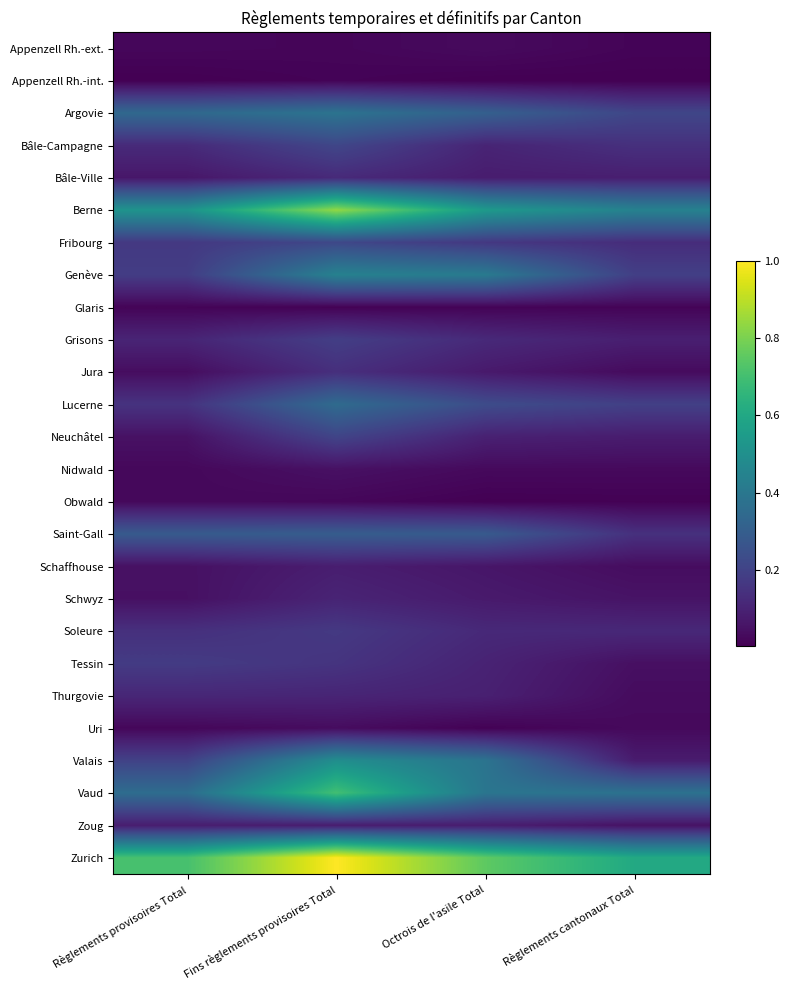

At which category is the sum across all series the highest?

Fins règlements provisoires Total